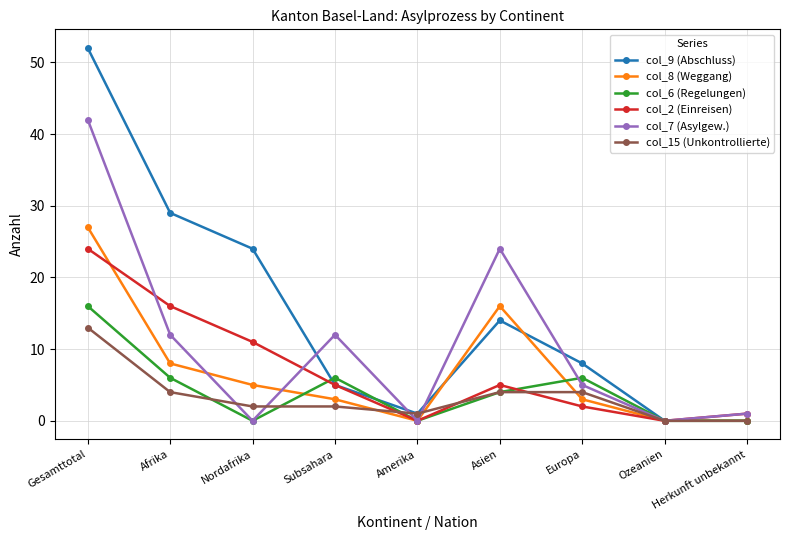

What is the highest value of the col_2 (Einreisen) series?

24